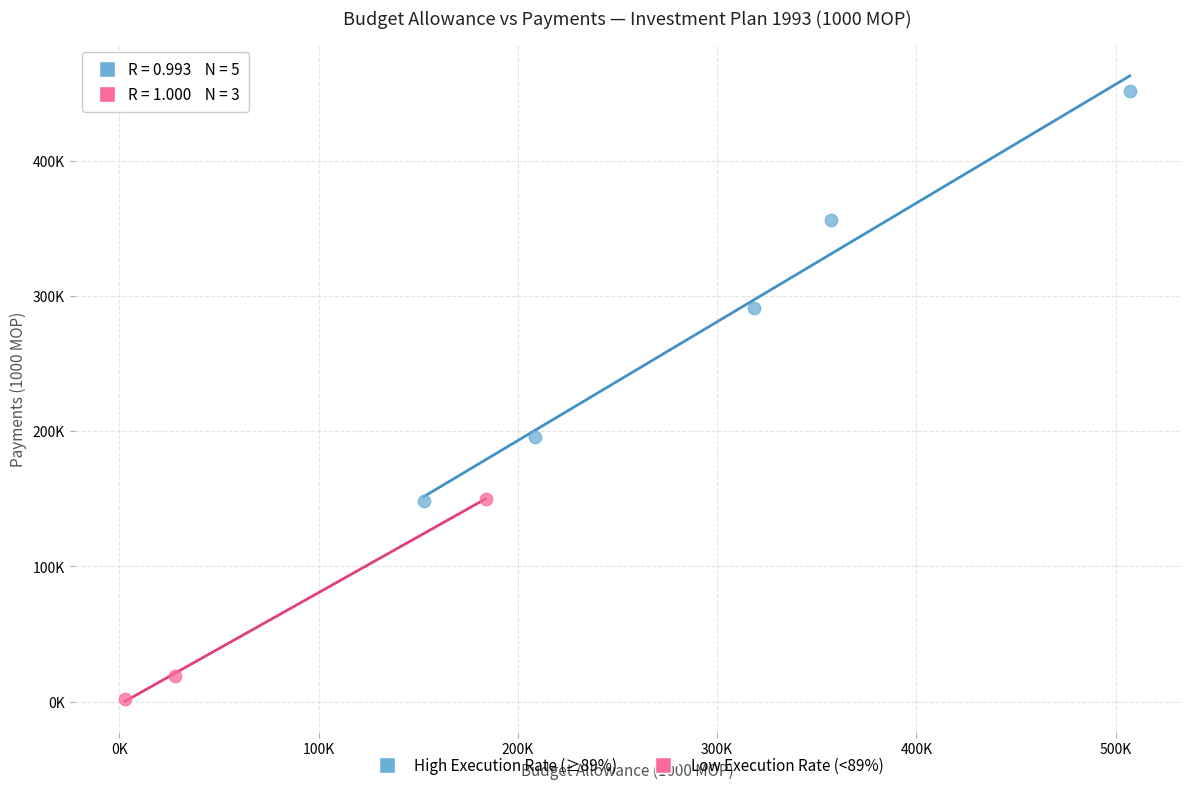

Which series contains the lowest Y value?

Low Execution Rate (<89%)